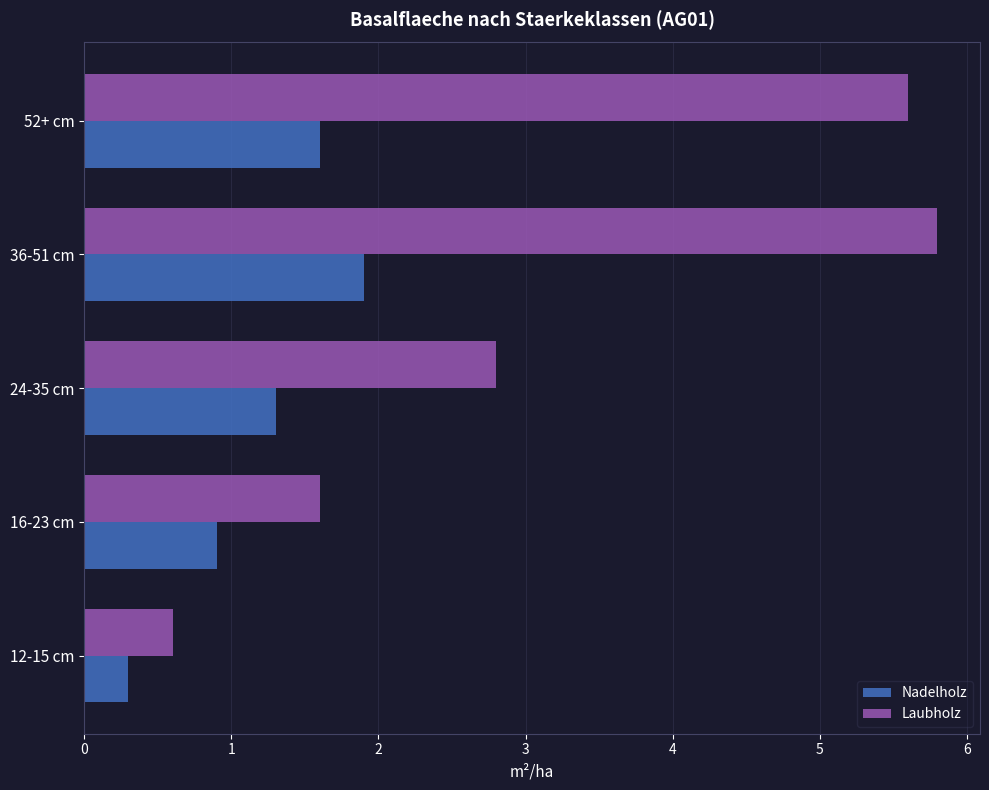

List the series in order of their peak value, lowest first.

Nadelholz, Laubholz